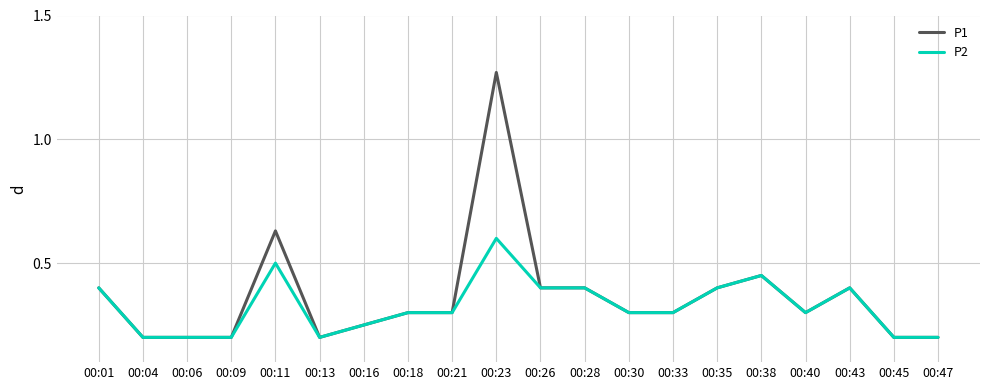

Rank the series at 00:23 from lowest to highest value.

P2, P1